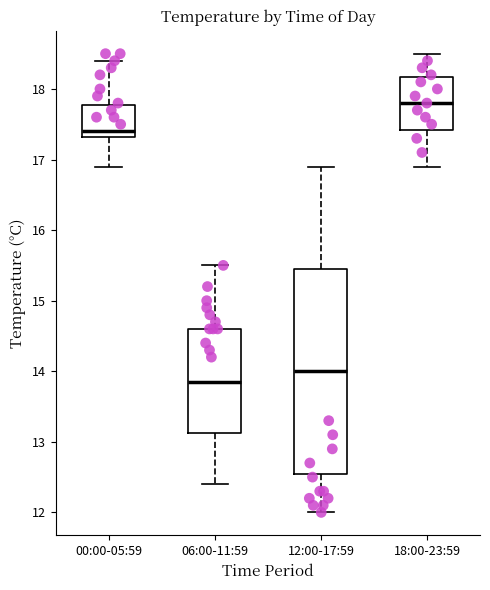

Reading left to right, transcribe this box plot: for each box, give where its median line is, the range the box spans, and where its two whiskers end, as read against the y-axis. The values are not printed on the chart, so give them approximately, as read against the axis.

00:00-05:59: median 17.4, box 17.3 to 17.8, whiskers 16.9 to 18.4
06:00-11:59: median 13.9, box 13.1 to 14.6, whiskers 12.4 to 15.5
12:00-17:59: median 14.0, box 12.6 to 15.5, whiskers 12.0 to 16.9
18:00-23:59: median 17.8, box 17.4 to 18.2, whiskers 16.9 to 18.5